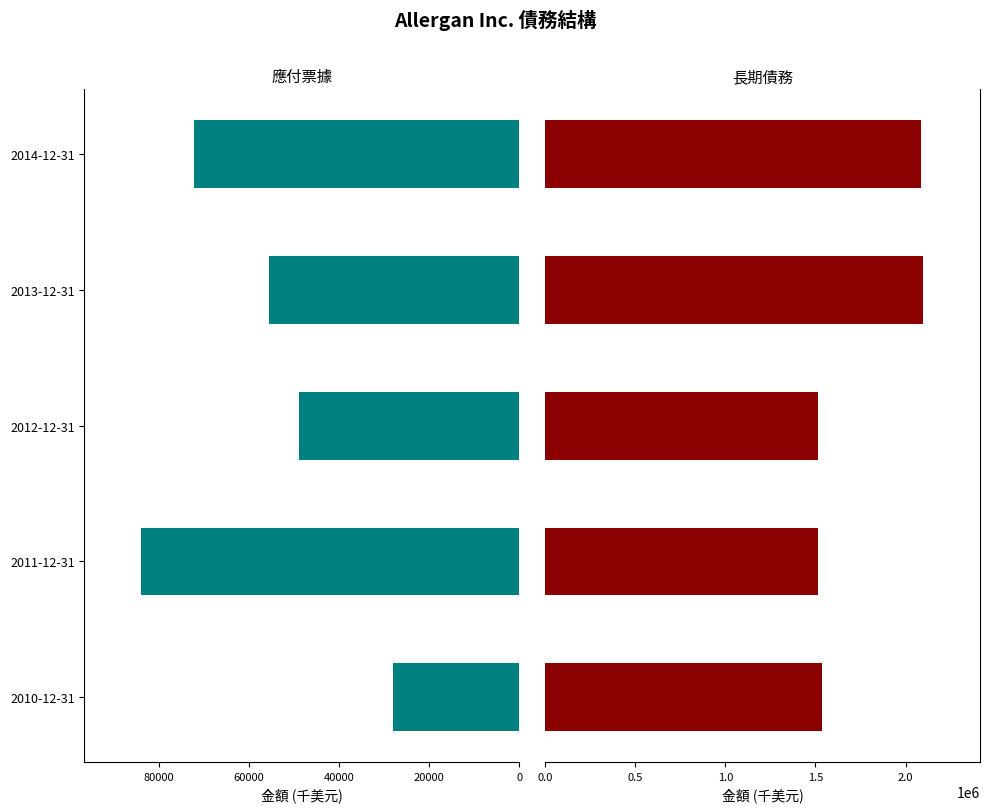

What is the value of the 長期債務 bar at the 5th from the left?

2085300